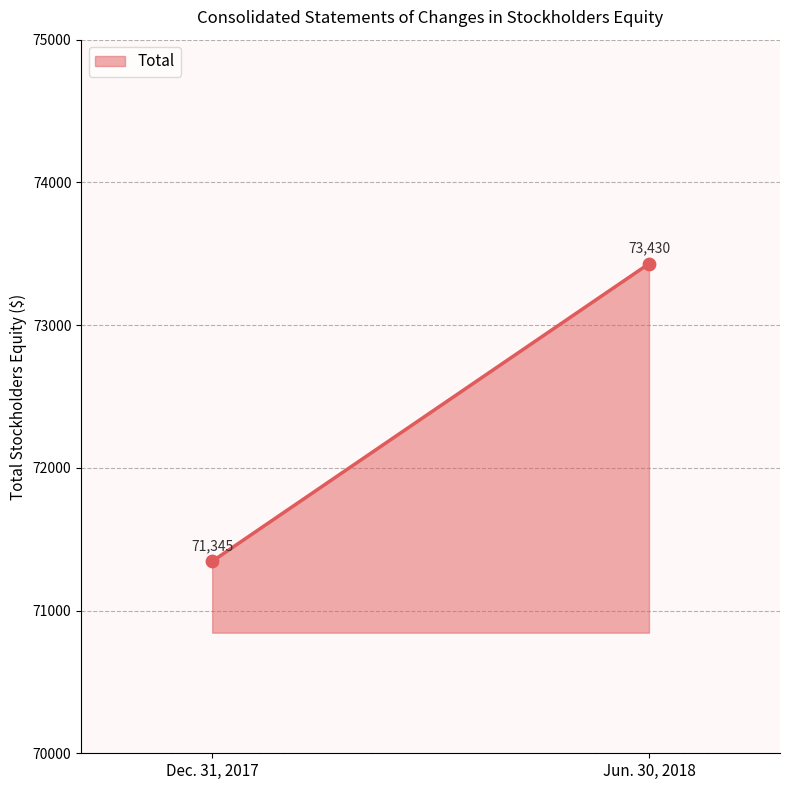

What is the range of Y values (max minus min)?

2085